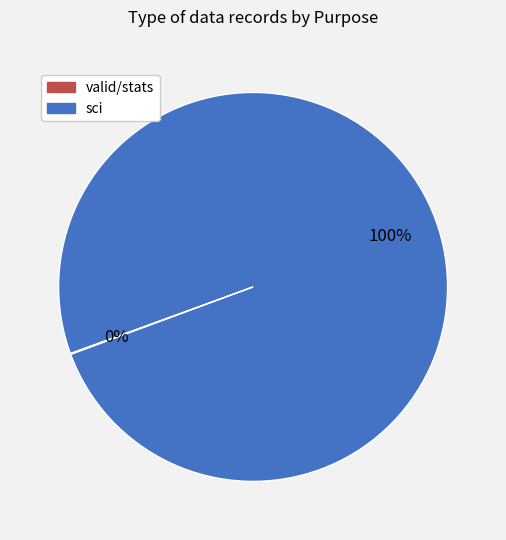

Does any single category account for the majority?

Yes